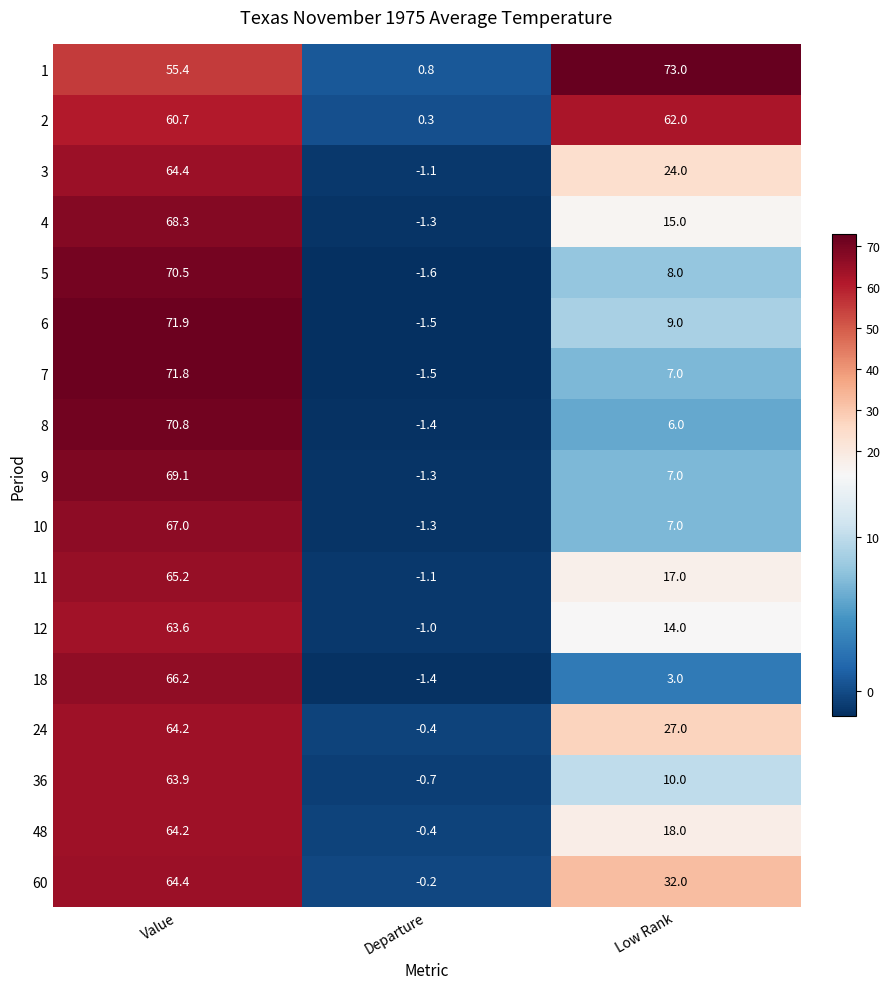

List the labels in order of 1 value, smallest first.

Departure, Value, Low Rank